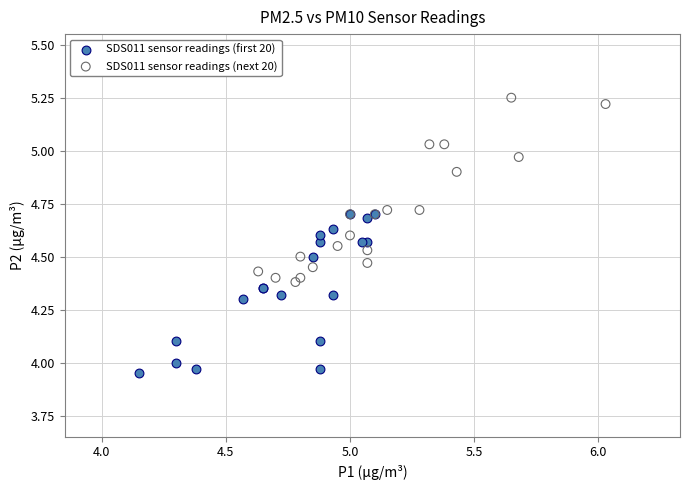

Which series has the widest spread of Y values?

SDS011 sensor readings (next 20)